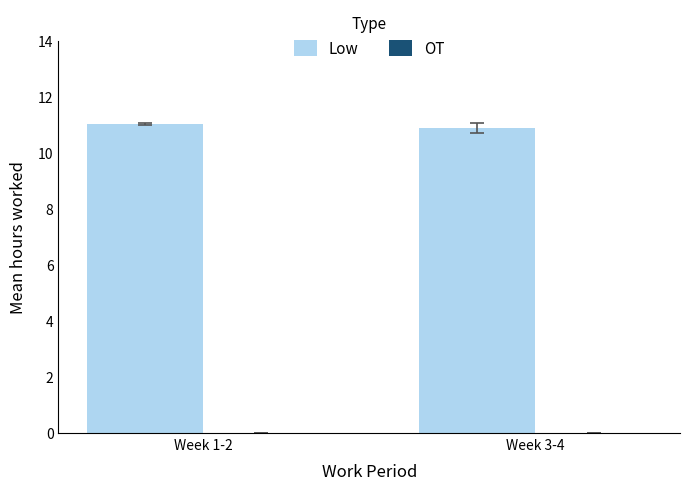

What is the ratio of the value at Week 1-2 to the value at Week 3-4?

1.0